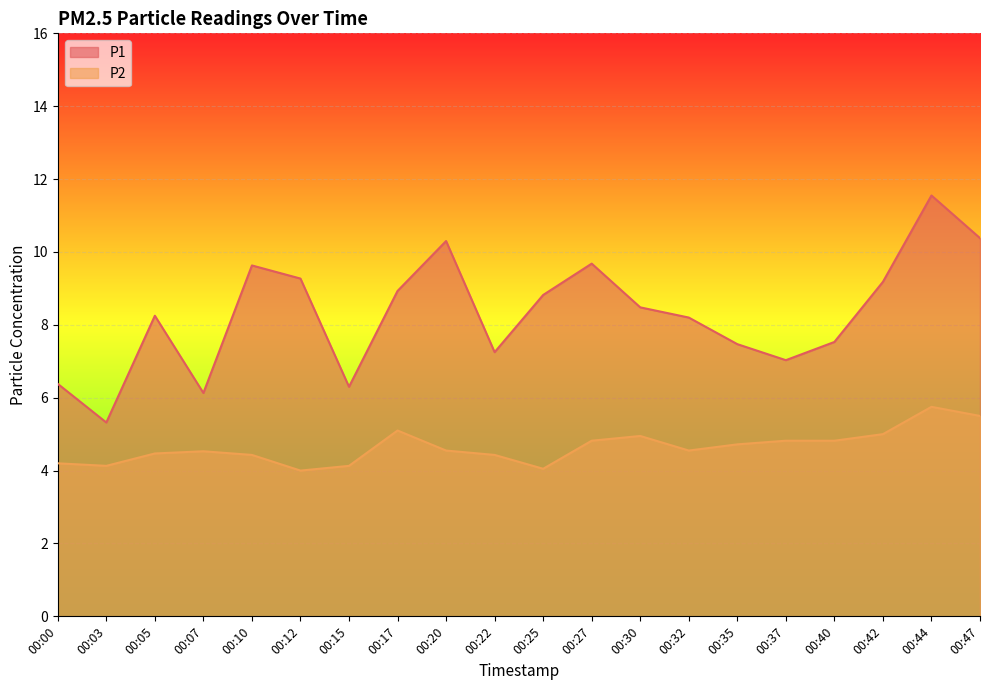

Is it true that P1 equals 8.9 at 00:00?

False